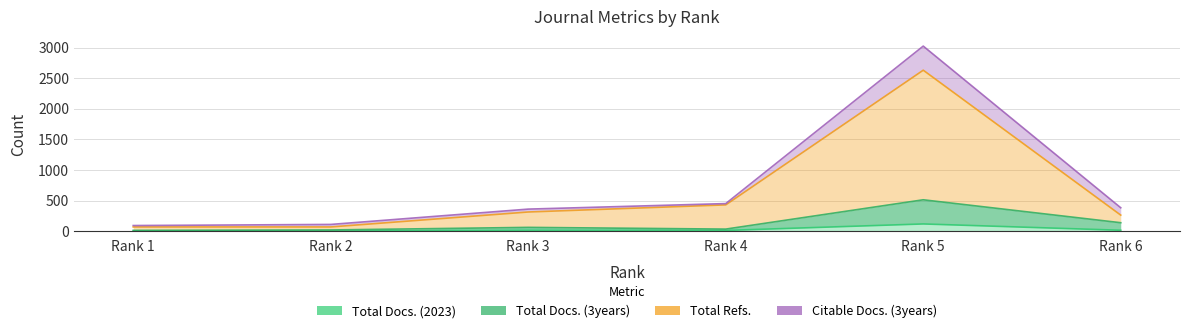

True or false: Total Docs. (3years) has a value of 819 at Rank 5.

False